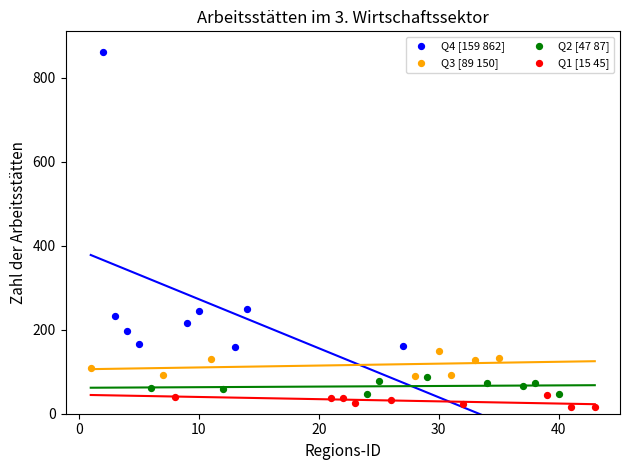

Which series has the widest spread of Y values?

Q4 [159 862]